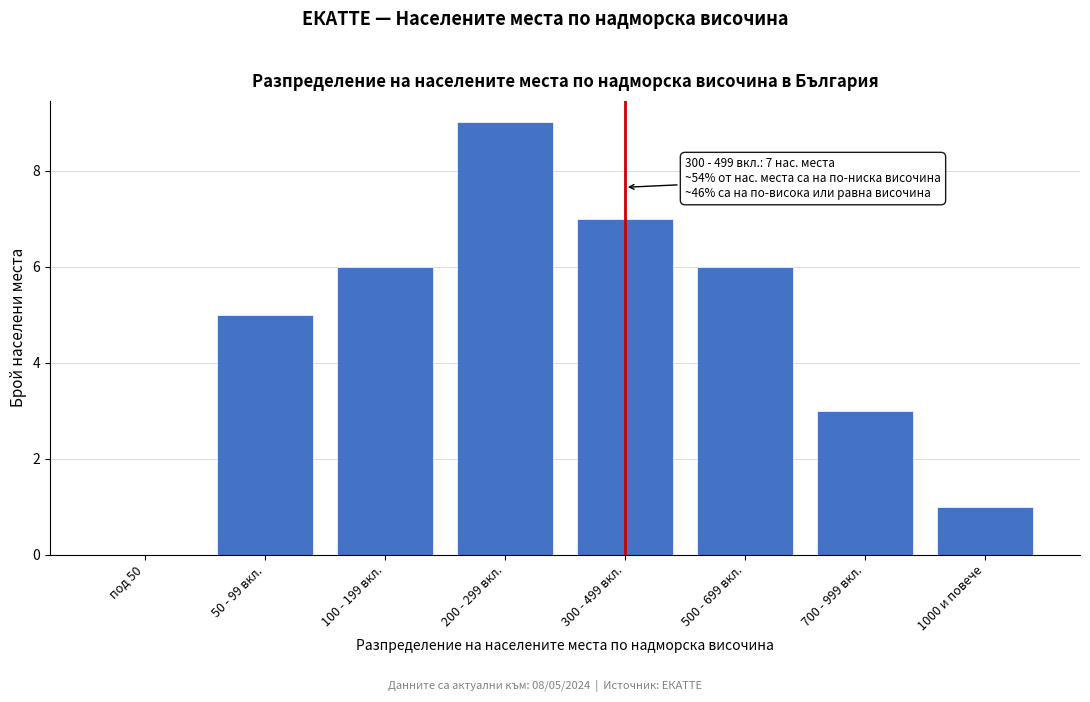

Reading left to right, what are all the values shown in this chart?

под 50=0	50 - 99 вкл.=5	100 - 199 вкл.=6	200 - 299 вкл.=9	300 - 499 вкл.=7	500 - 699 вкл.=6	700 - 999 вкл.=3	1000 и повече=1